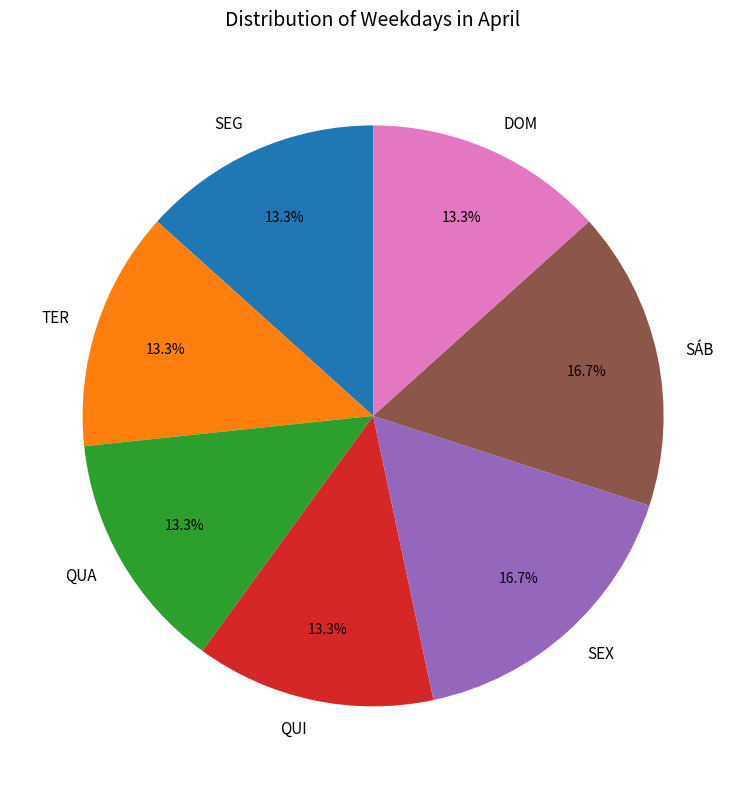

How many segments does this pie chart have?

7